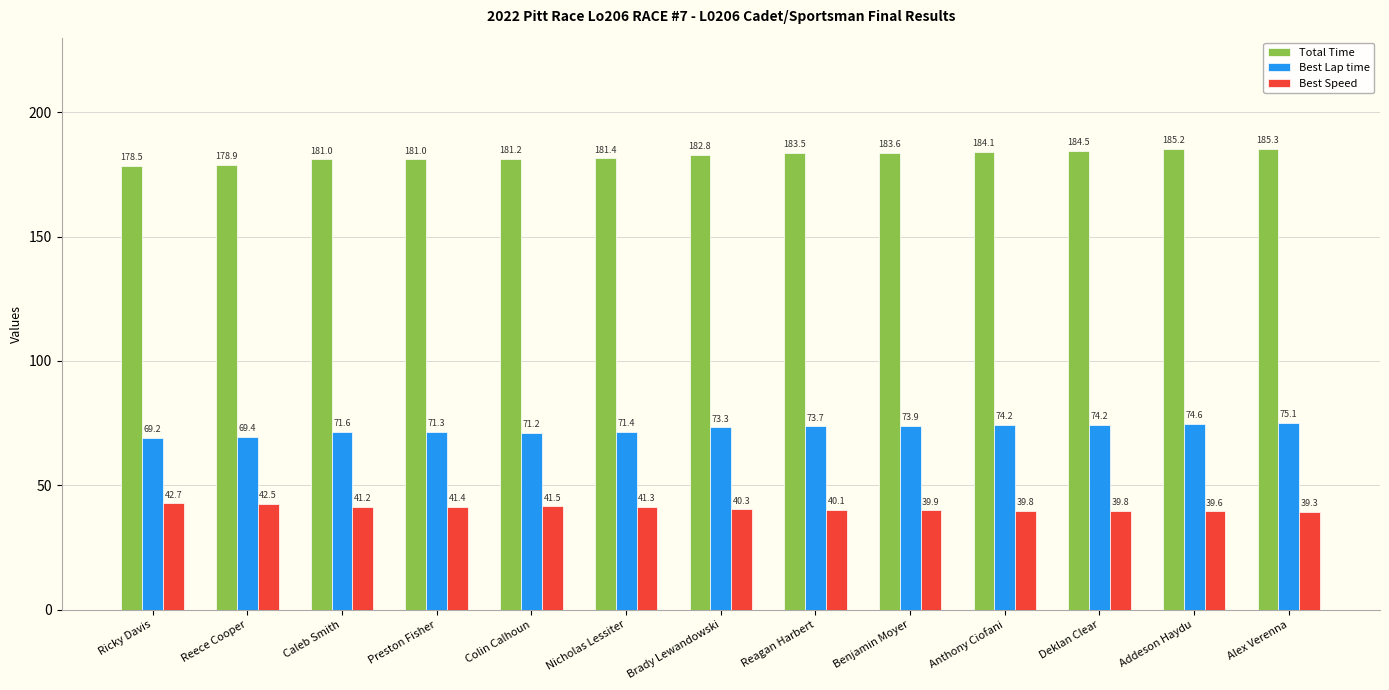

List the series in order of their overall mean, highest first.

Total Time, Best Lap time, Best Speed